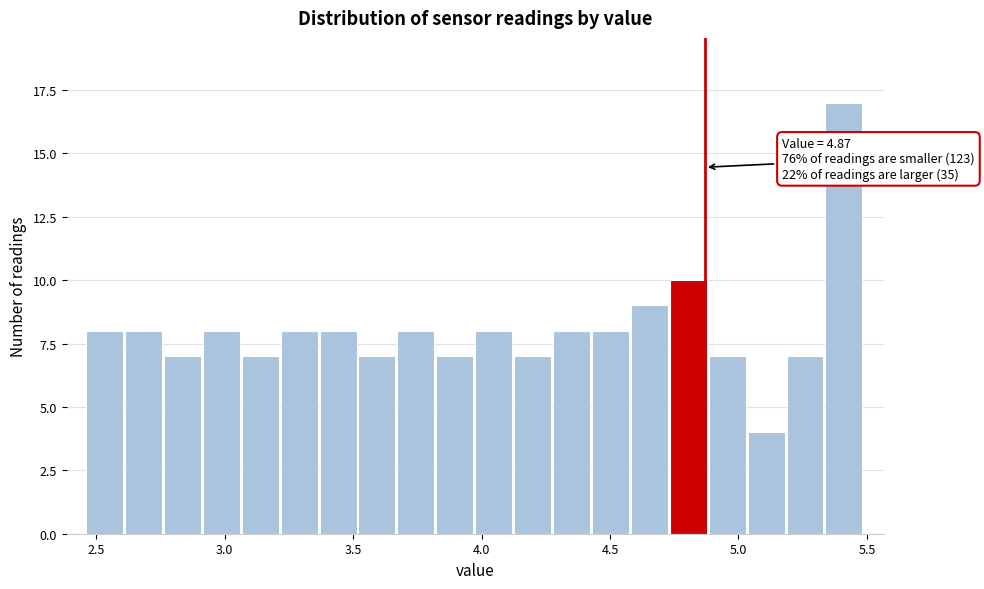

Around what value on the x-axis is the tallest bar? Give the approximate position of its centre, as read against the axis.

5.40